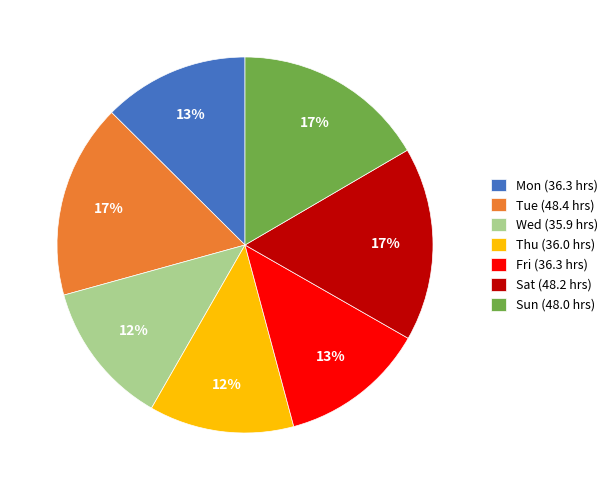

To the nearest percent, what percentage of the pie is Mon (36.3 hrs)?

13%